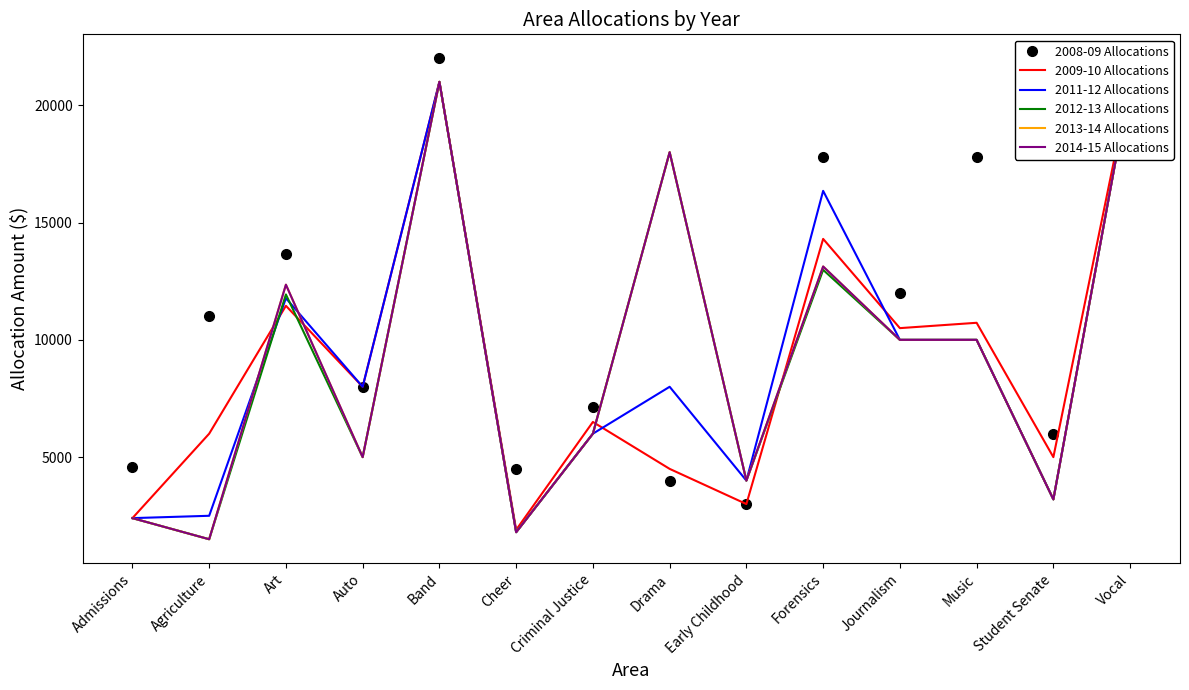

How many values in the 2014-15 Allocations series exceed 10000?

5